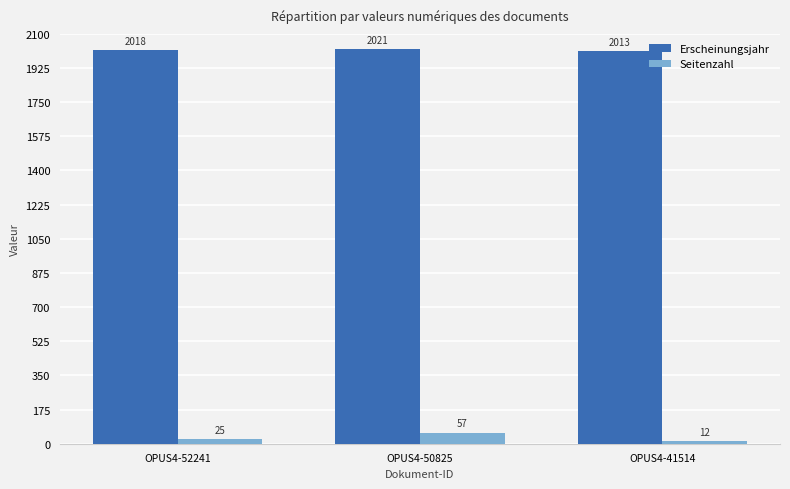

Is it true that Erscheinungsjahr equals 721 at OPUS4-41514?

False